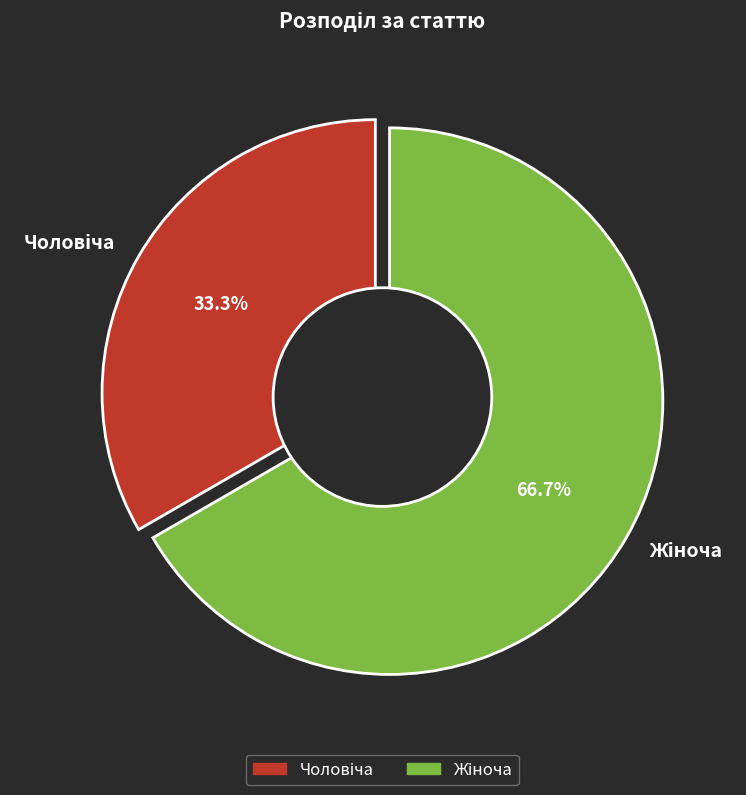

Which category has the biggest portion of the pie?

Жіноча